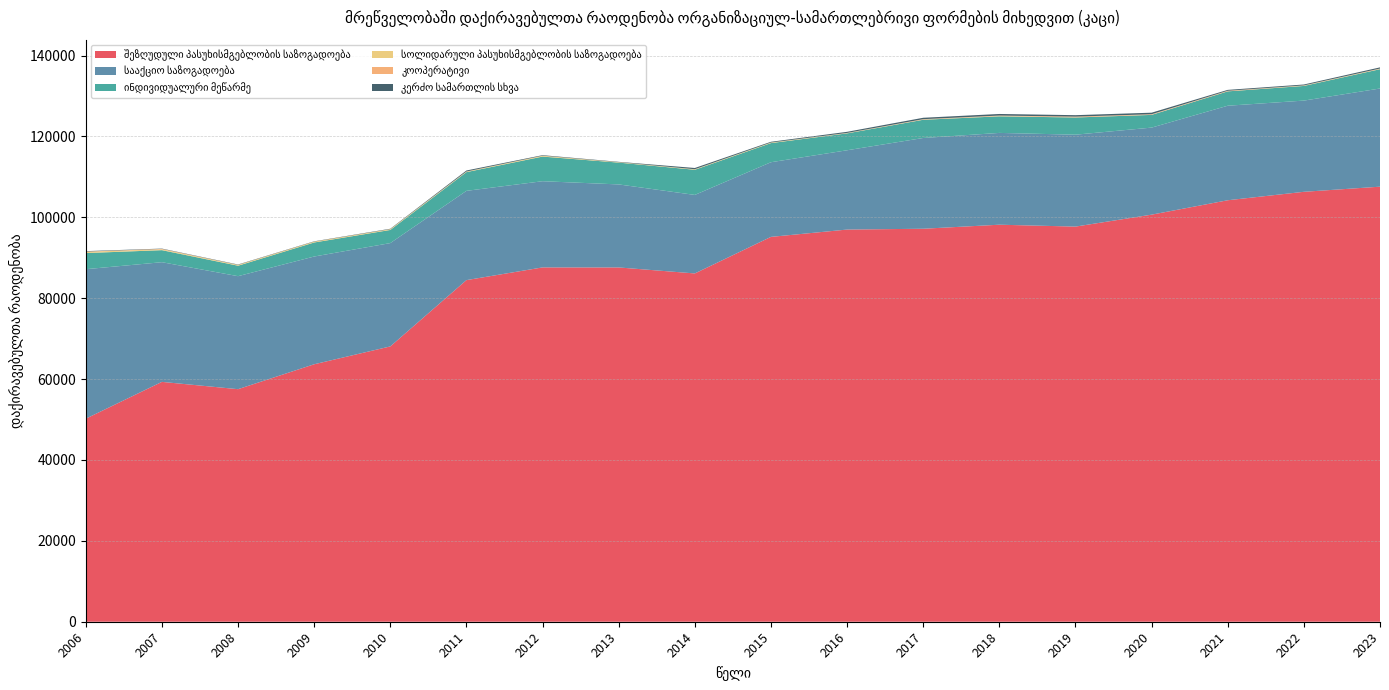

Reading left to right, list all the values displayed in this chart.

შეზღუდული პასუხისმგებლობის საზოგადოება: 2006=50204	2007=59306	2008=57501	2009=63660	2010=68074	2011=84466	2012=87611	2013=87601	2014=86118	2015=95159	2016=96967	2017=97169	2018=98168	2019=97701	2020=100655	2021=104214	2022=106304	2023=107572
სააქციო საზოგადოება: 2006=36964	2007=29590	2008=27941	2009=26643	2010=25546	2011=22074	2012=21310	2013=20528	2014=19414	2015=18457	2016=19607	2017=22440	2018=22697	2019=22725	2020=21521	2021=23372	2022=22552	2023=24275
ინდივიდუალური მეწარმე: 2006=3986	2007=2977	2008=2583	2009=3468	2010=3250	2011=4631	2012=6090	2013=5394	2014=6220	2015=4733	2016=4178	2017=4505	2018=4100	2019=4252	2020=3145	2021=3553	2022=3624	2023=4772
სოლიდარული პასუხისმგებლობის საზოგადოება: 2006=305	2007=211	2008=204	2009=202	2010=187	2011=134	2012=193	2013=97	2014=123	2015=138	2016=65	2017=54	2018=83	2019=33	2020=36	2021=17	2022=73	2023=80
კოოპერატივი: 2006=68	2007=102	2008=14	2009=13	2010=16	2011=18	2012=27	2013=10	2014=15	2015=0	2016=46	2017=95	2018=112	2019=182	2020=128	2021=131	2022=62	2023=83
კერძო სამართლის სხვა: 2006=108	2007=78	2008=83	2009=75	2010=96	2011=250	2012=130	2013=86	2014=303	2015=184	2016=273	2017=345	2018=389	2019=358	2020=379	2021=218	2022=219	2023=285